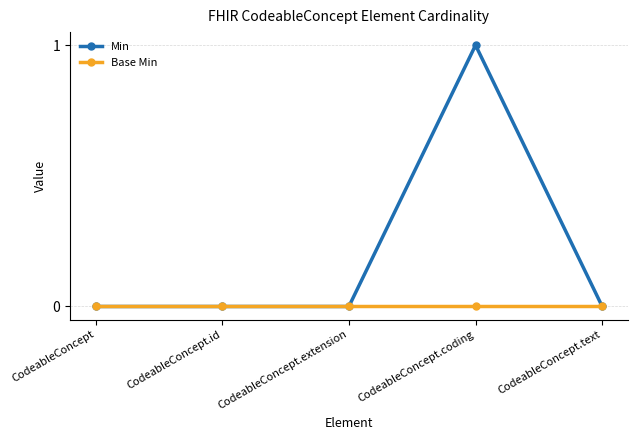

At which label does Min reach its peak?

CodeableConcept.coding